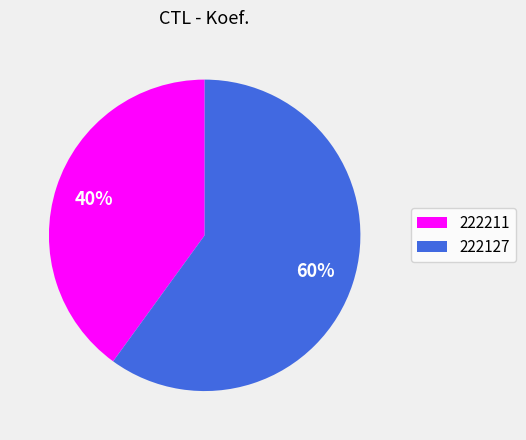

Is the sum of 222211 and 222127 greater than half?

Yes